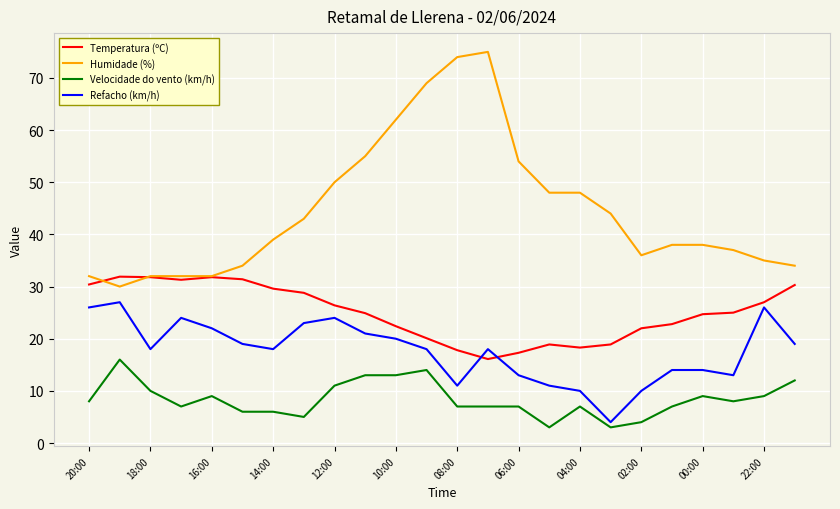

What is the greatest value displayed?

75.0